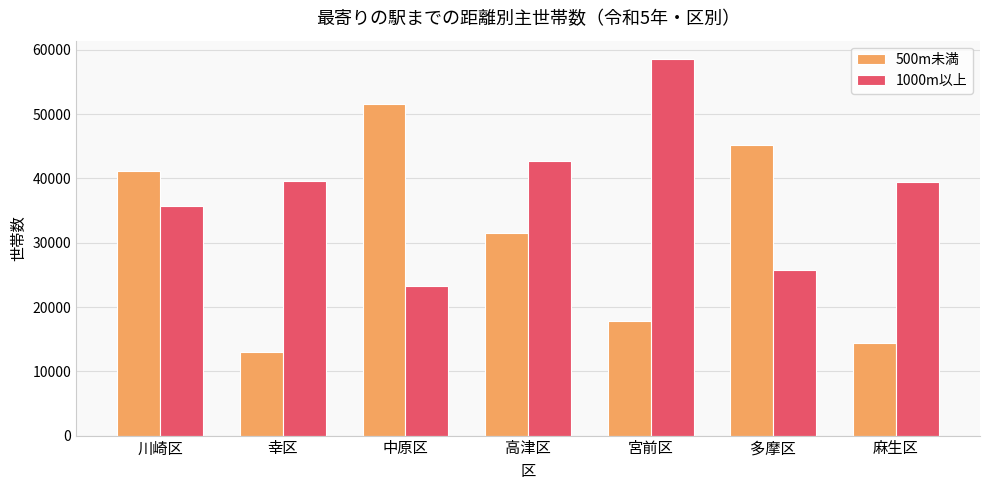

Between 川崎区 and 麻生区, which series saw the biggest shift?

500m未満